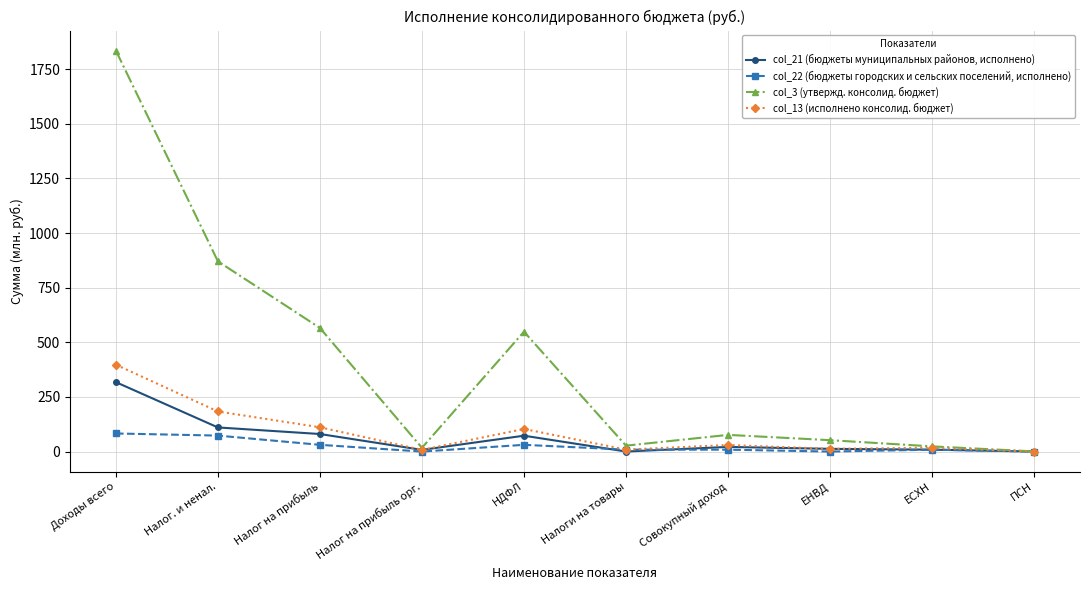

Which series has the largest total across all categories?

col_3 (утвержд. консолид. бюджет)